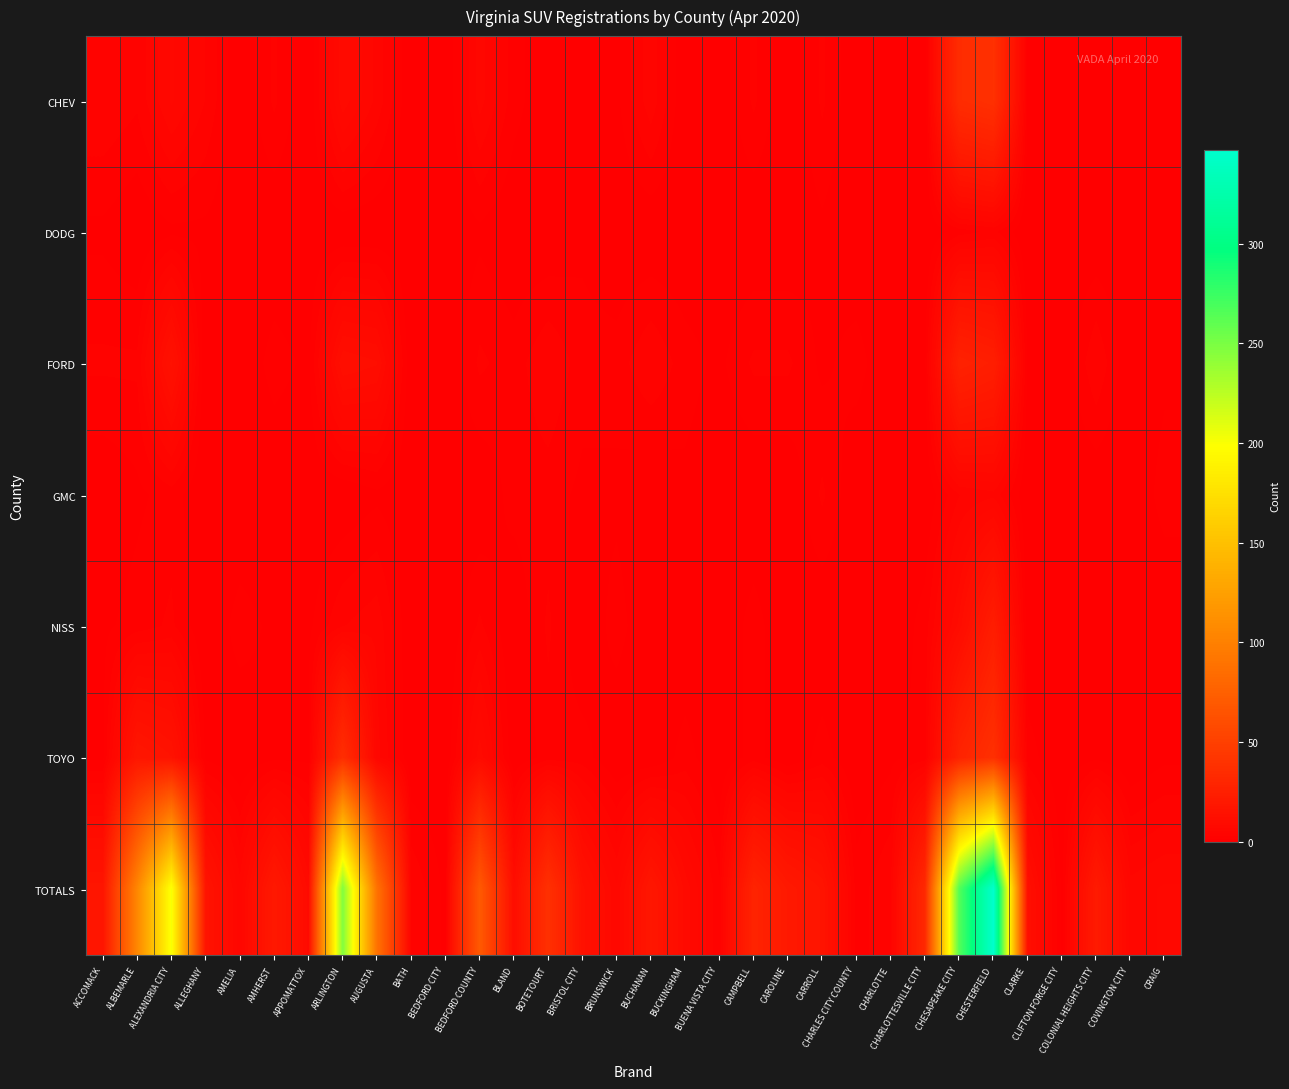

Which series has the largest total across all categories?

TOTALS